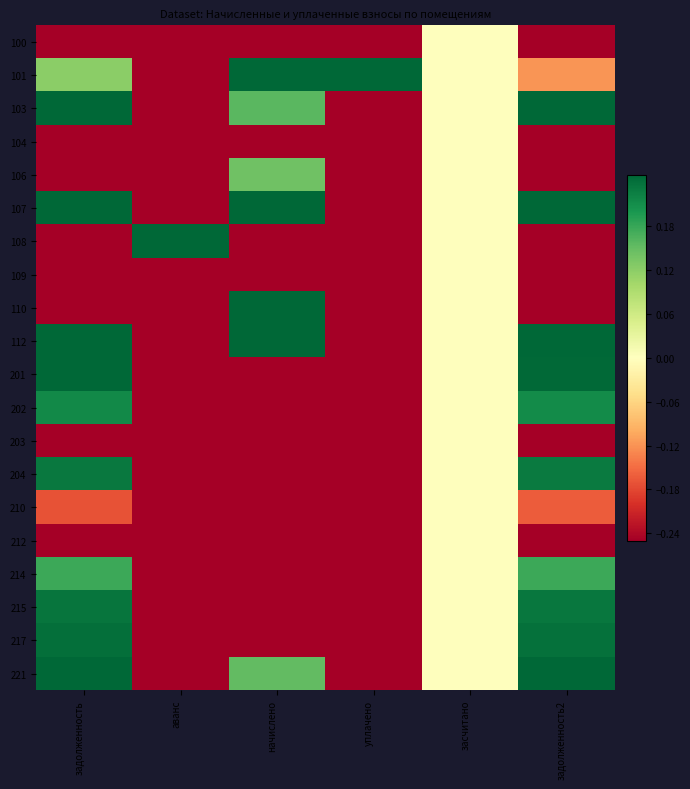

Which has a higher value, засчитано or задолженность2?

засчитано